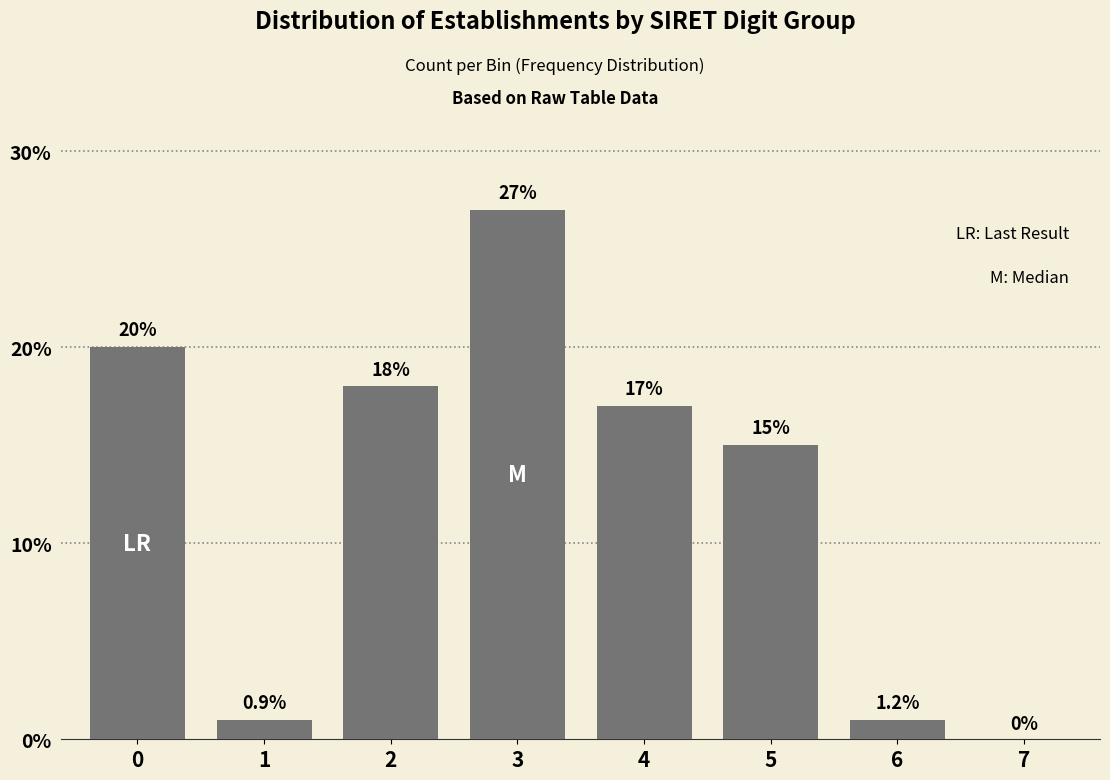

Reading right to left, list all the values displayed in this chart.

7=0	6=1	5=15	4=17	3=27	2=18	1=1	0=20